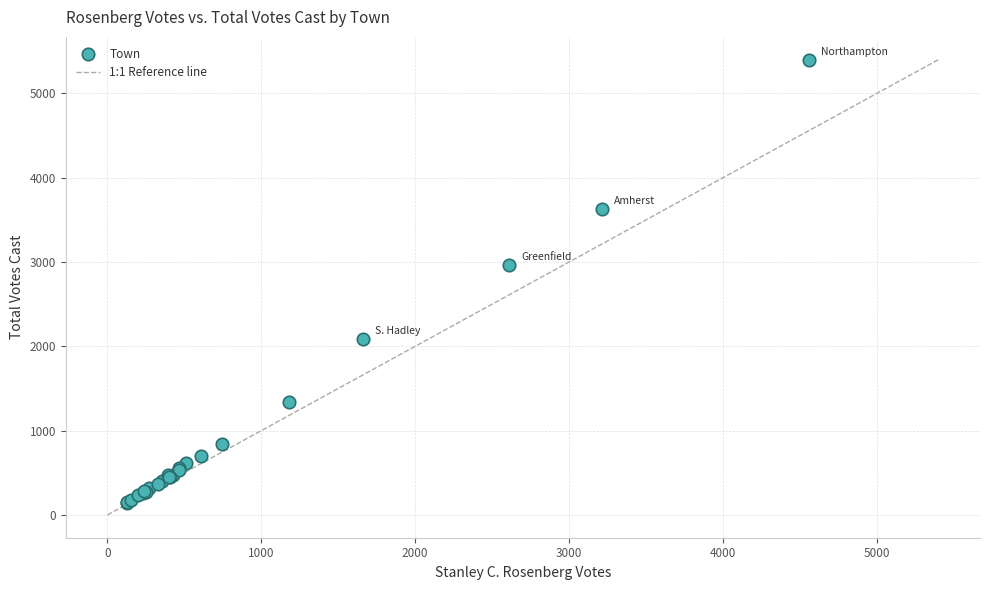

What Y value in the scatter plot is closest to 2773?

2965